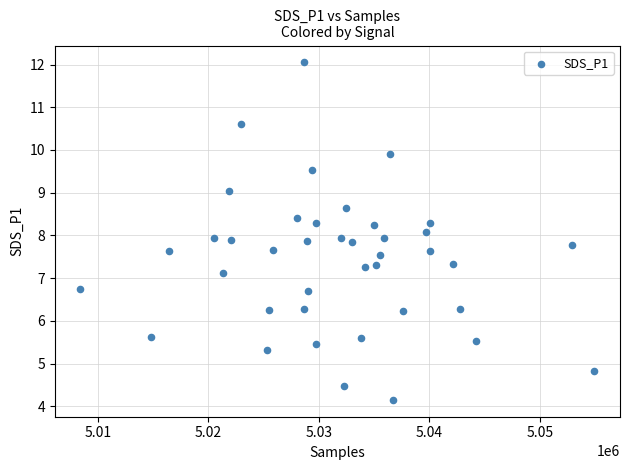

What is the range of Y values (max minus min)?

7.9